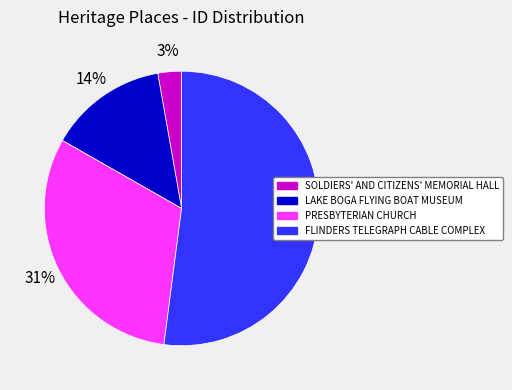

The LAKE BOGA FLYING BOAT MUSEUM slice represents 8% of the pie. True or false?

False